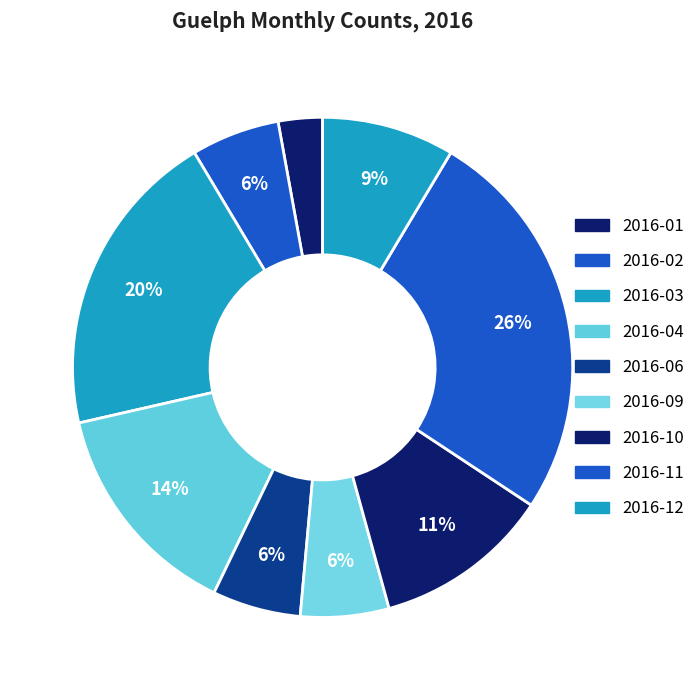

How many segments does this pie chart have?

9